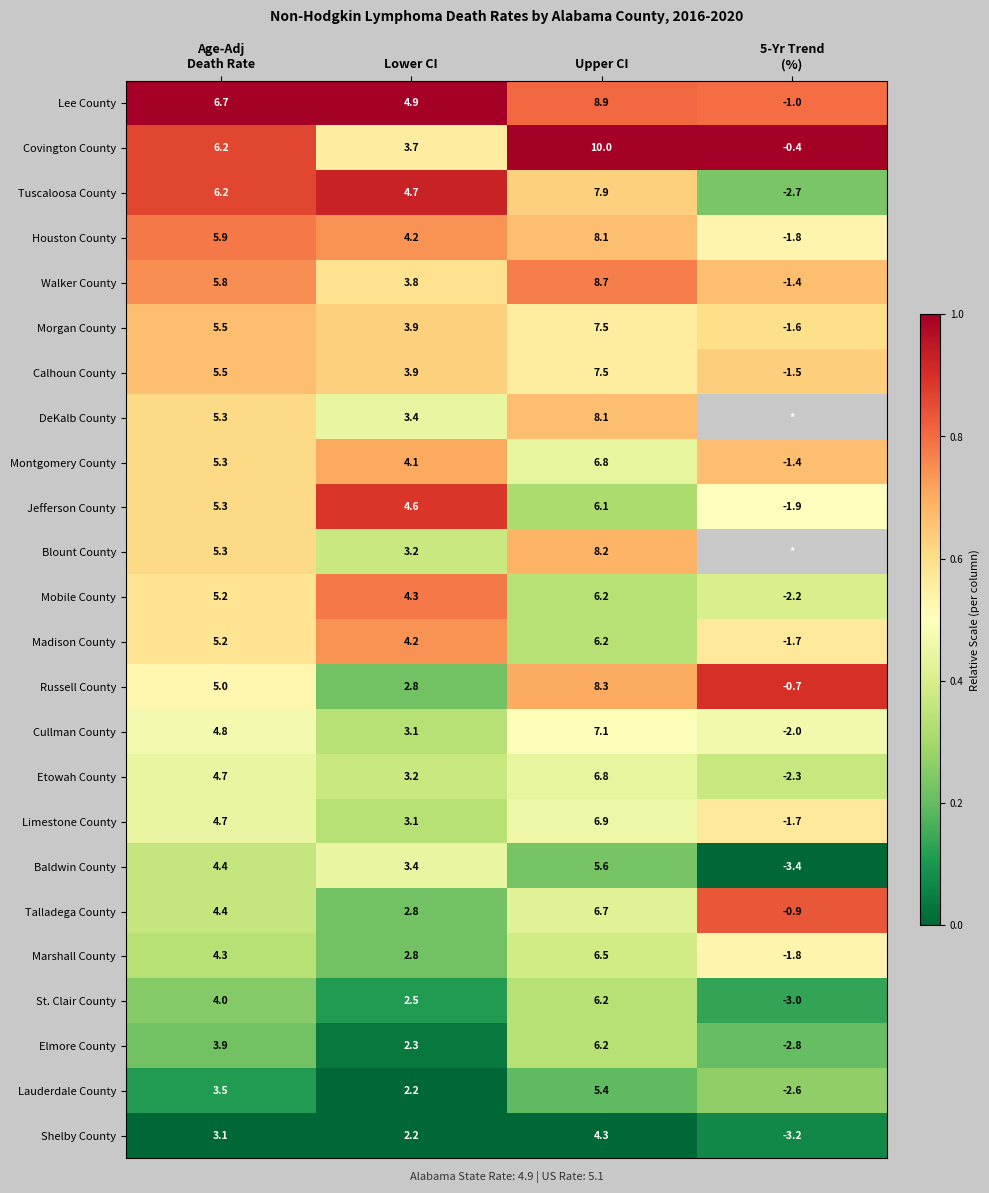

Is the value of Mobile County at Lower CI greater than the value of Madison County at Lower CI?

Yes